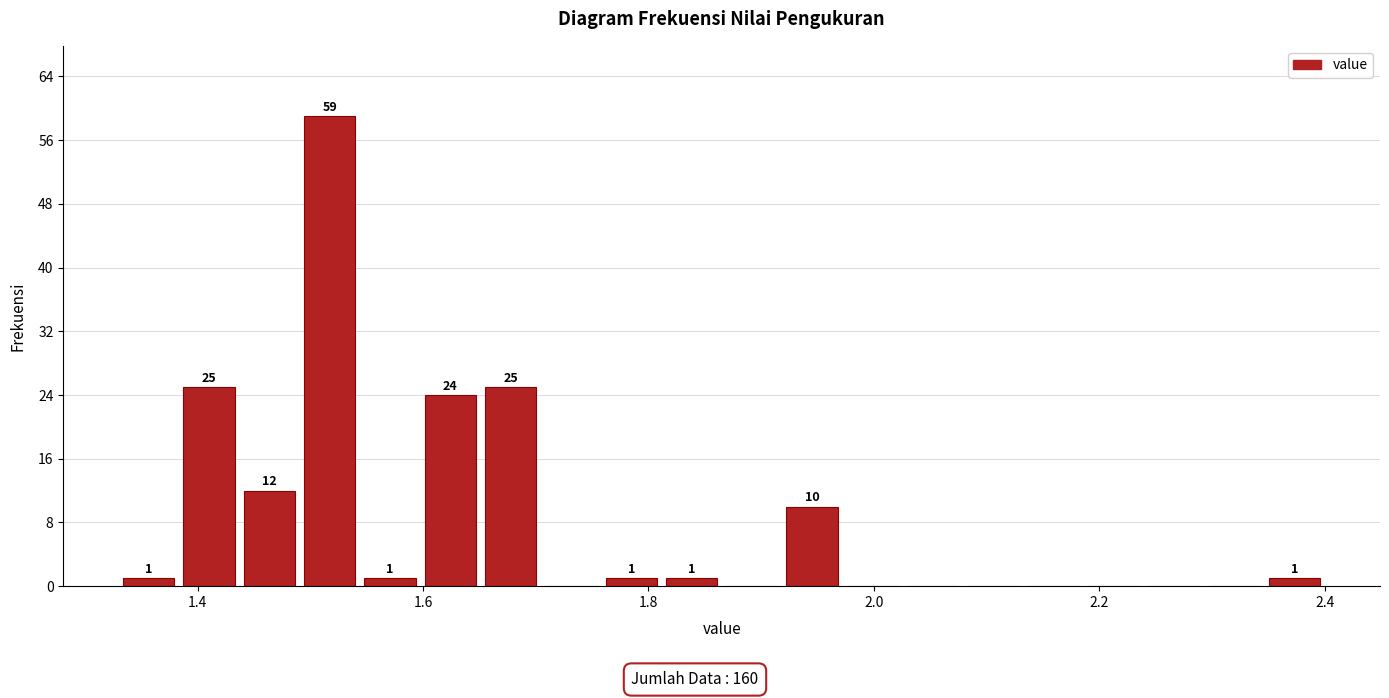

Read against the x-axis, roughly where is the centre of the tallest bar?

1.52